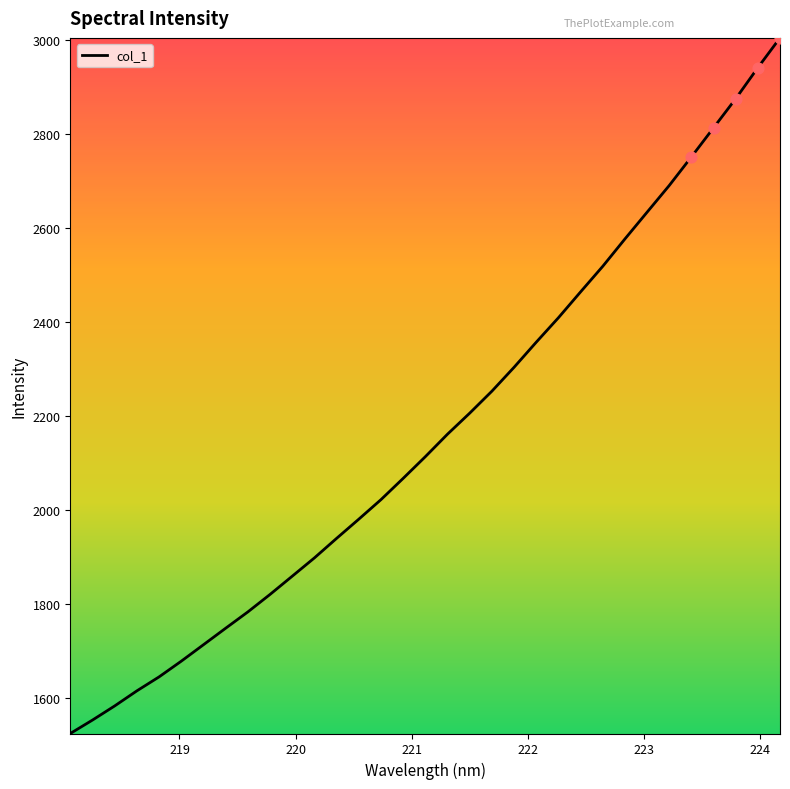

What is the greatest value displayed?

3003.9